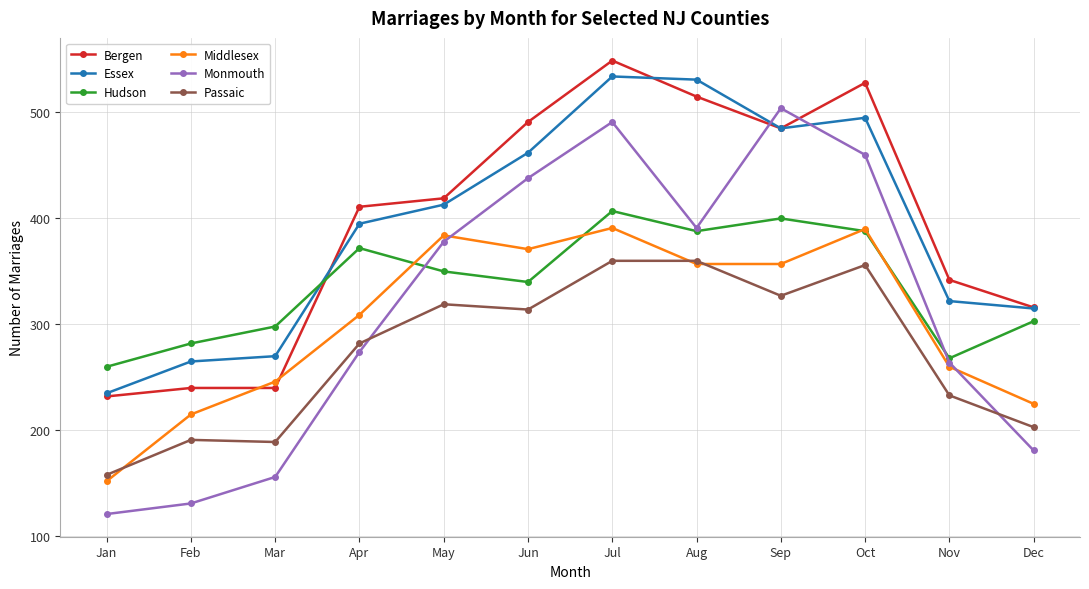

Which series has the widest spread of values?

Monmouth